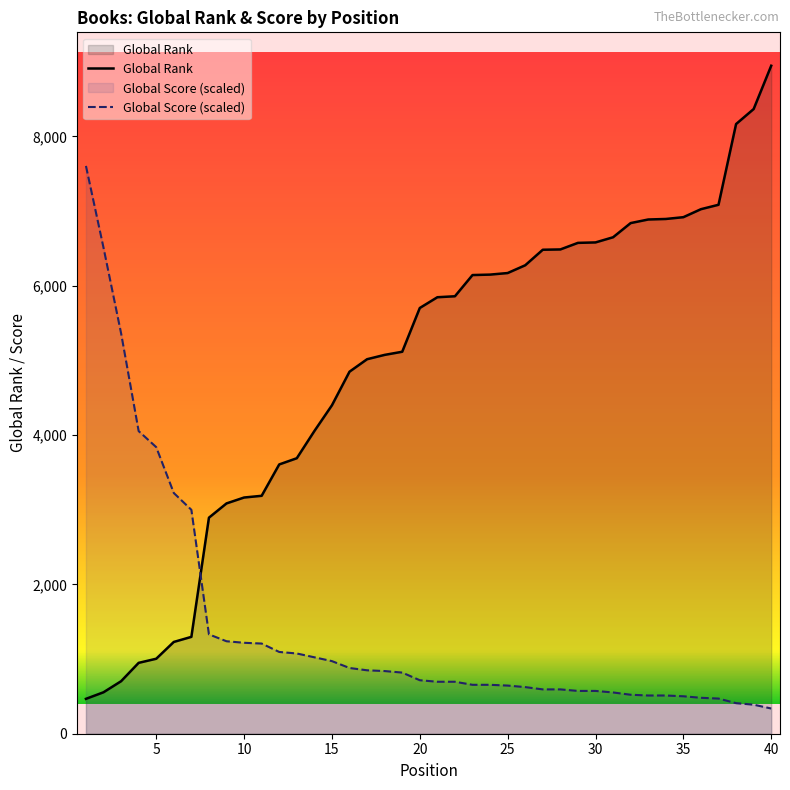

True or false: Global Score (scaled) and Global Rank intersect in this chart.

True